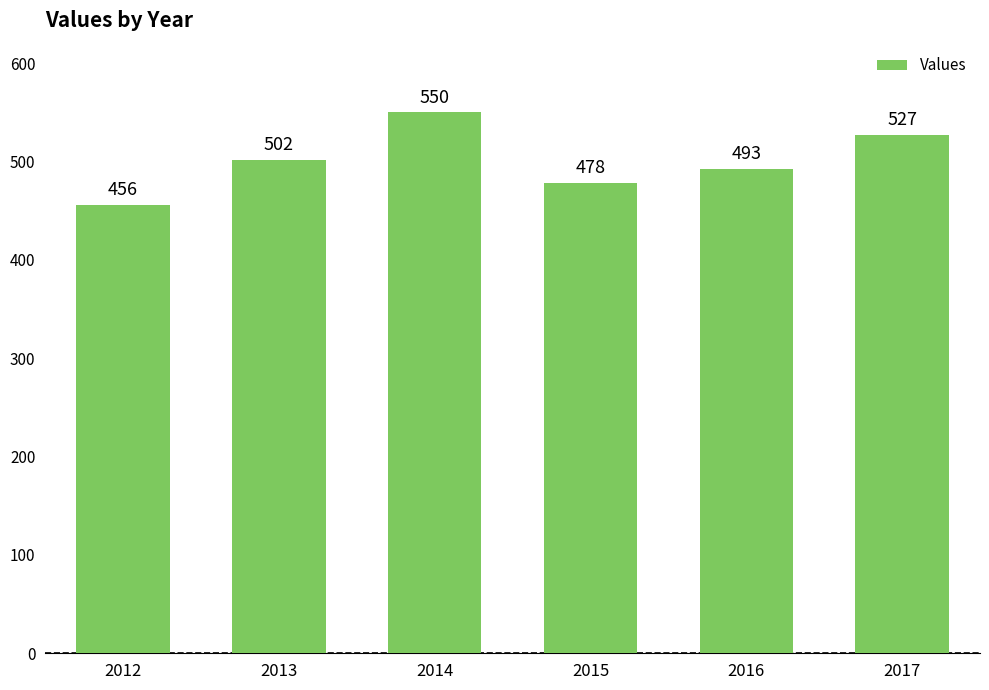

How many bars are there in total?

6